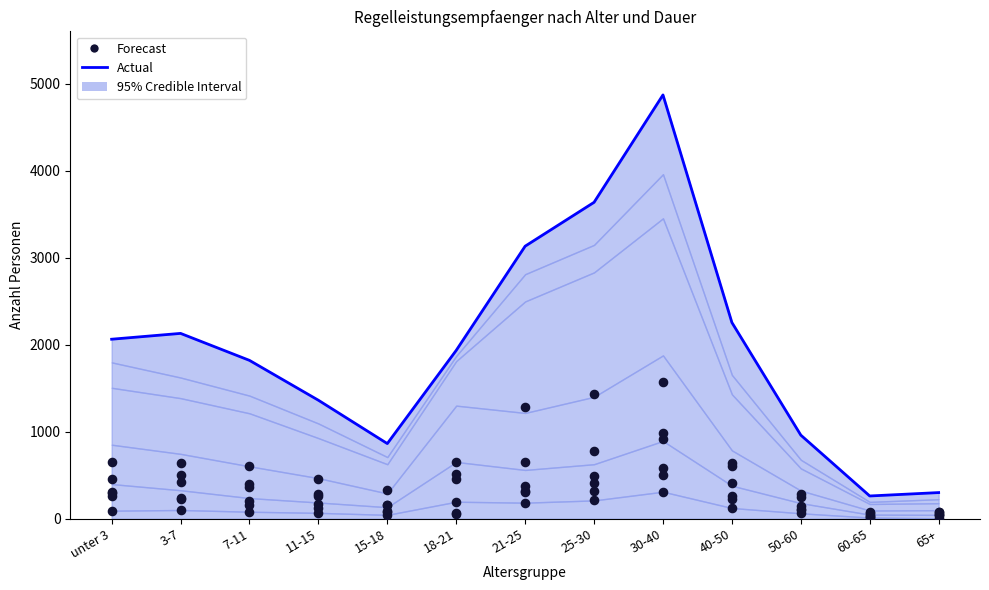

Which has a higher value, 21-25 or 3-7?

21-25